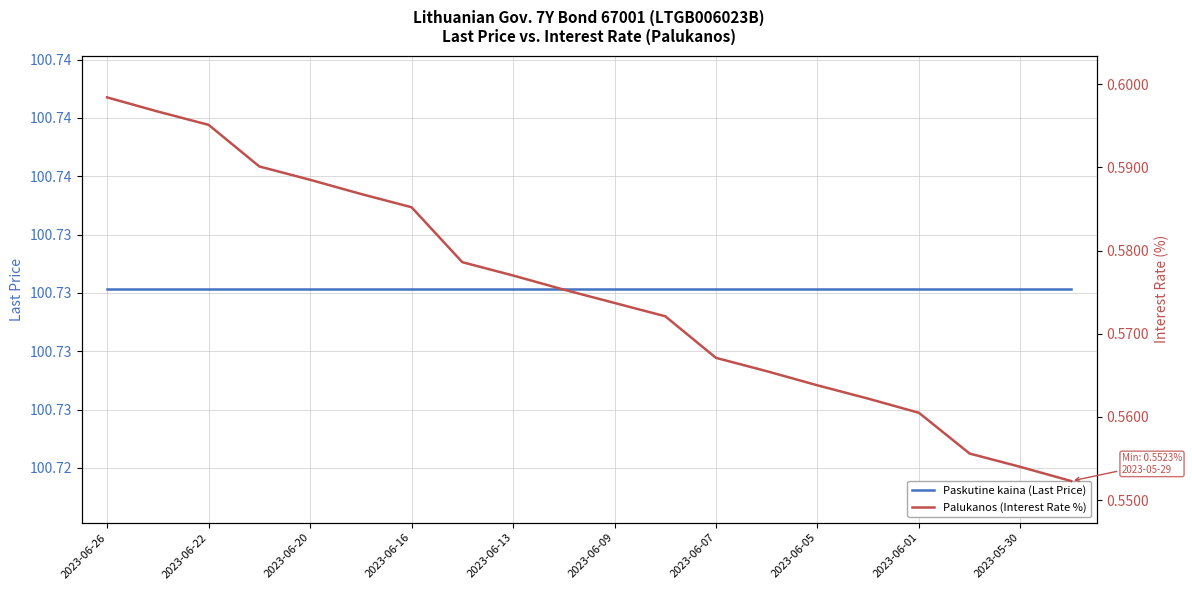

True or false: Paskutine kaina (Last Price) has more than 2 interior local peaks.

False